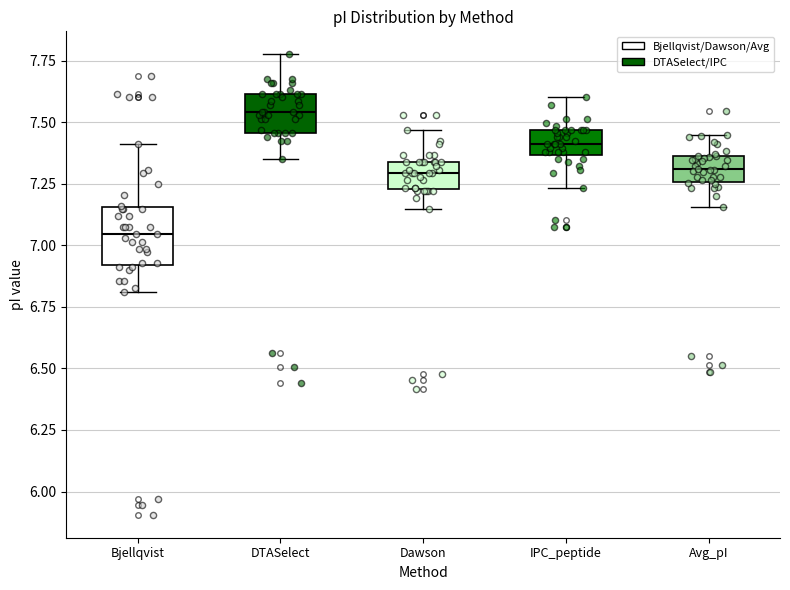

Which box has the highest median line?

DTASelect